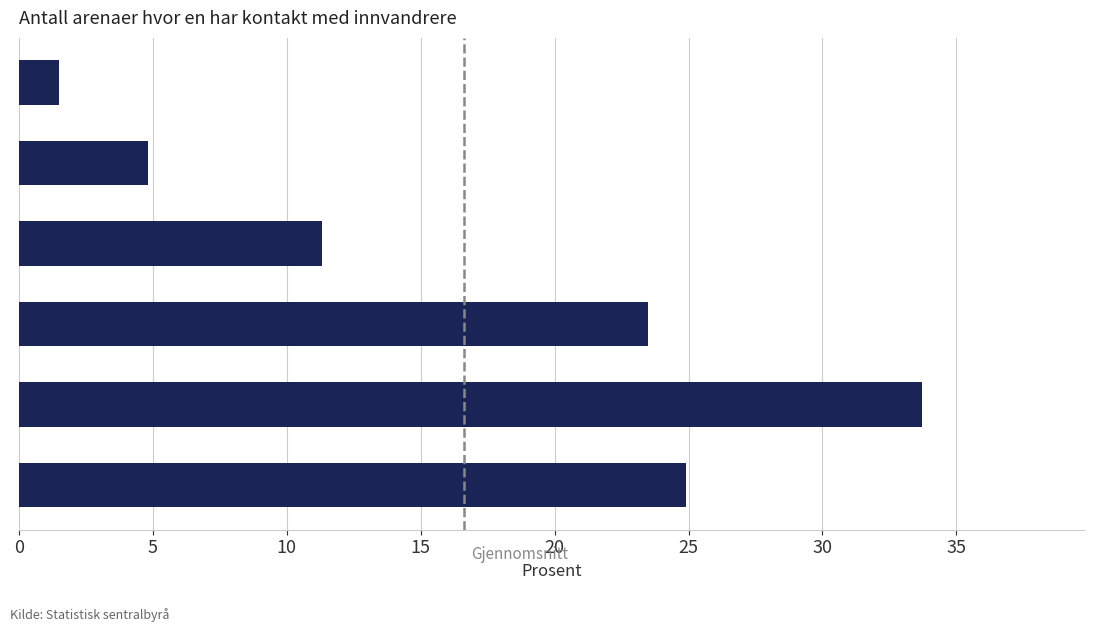

Count the number of categories in the chart.

6